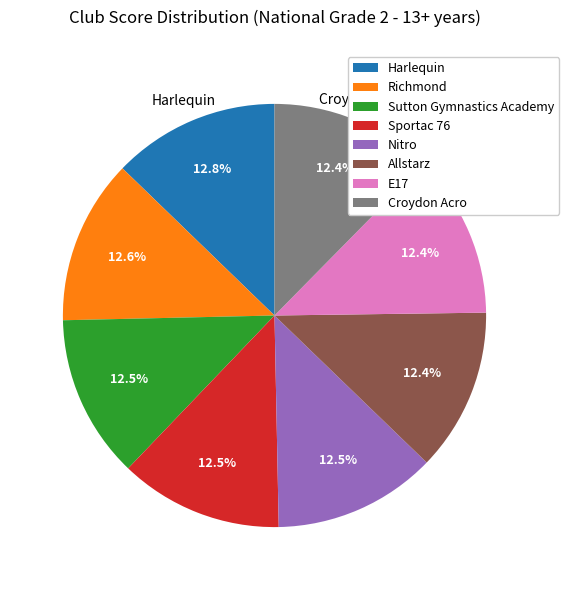

To the nearest percent, what percentage of the pie is Allstarz?

12%